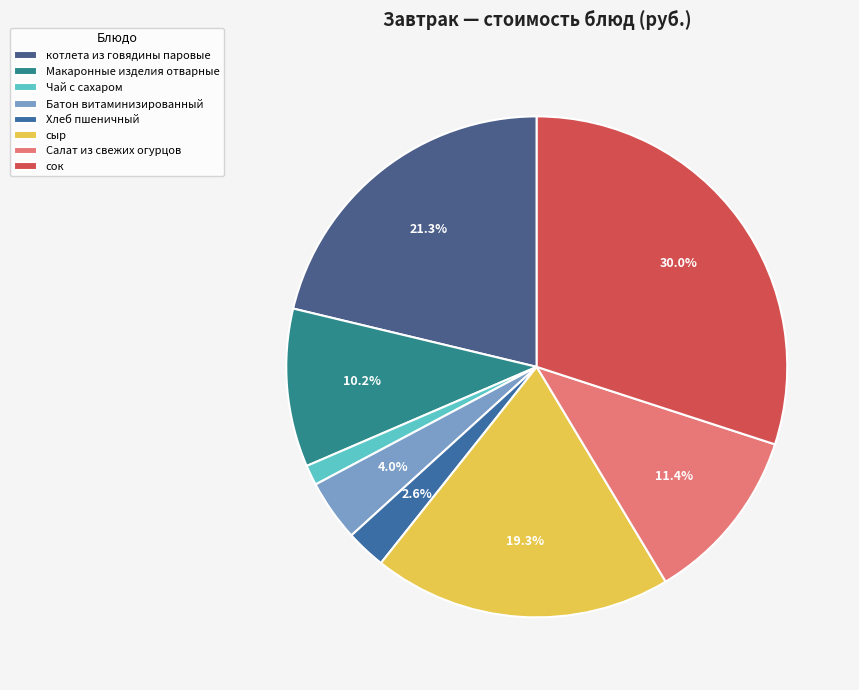

How many slices are in this pie chart?

8